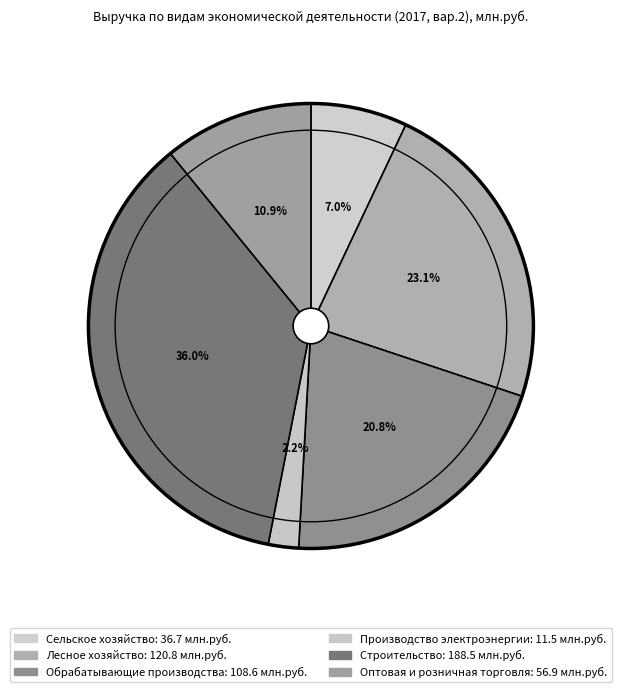

Does any single category account for the majority?

No